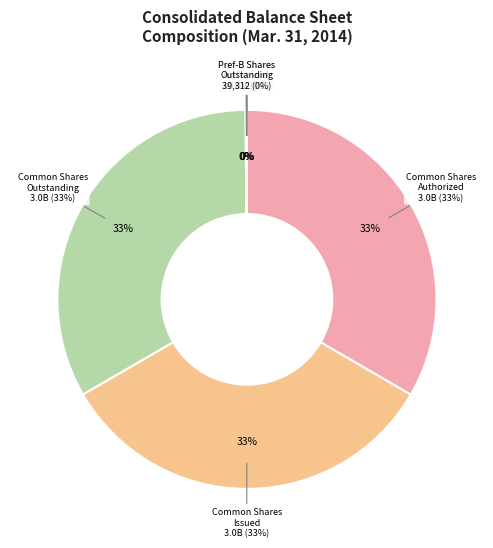

Between Preferred B shares authorized and Preferred B shares outstanding, which is larger?

Preferred B shares authorized